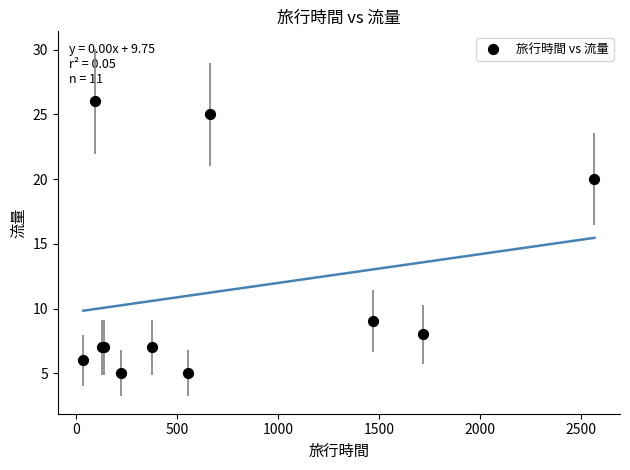

What Y value in the scatter plot is closest to 15?

20